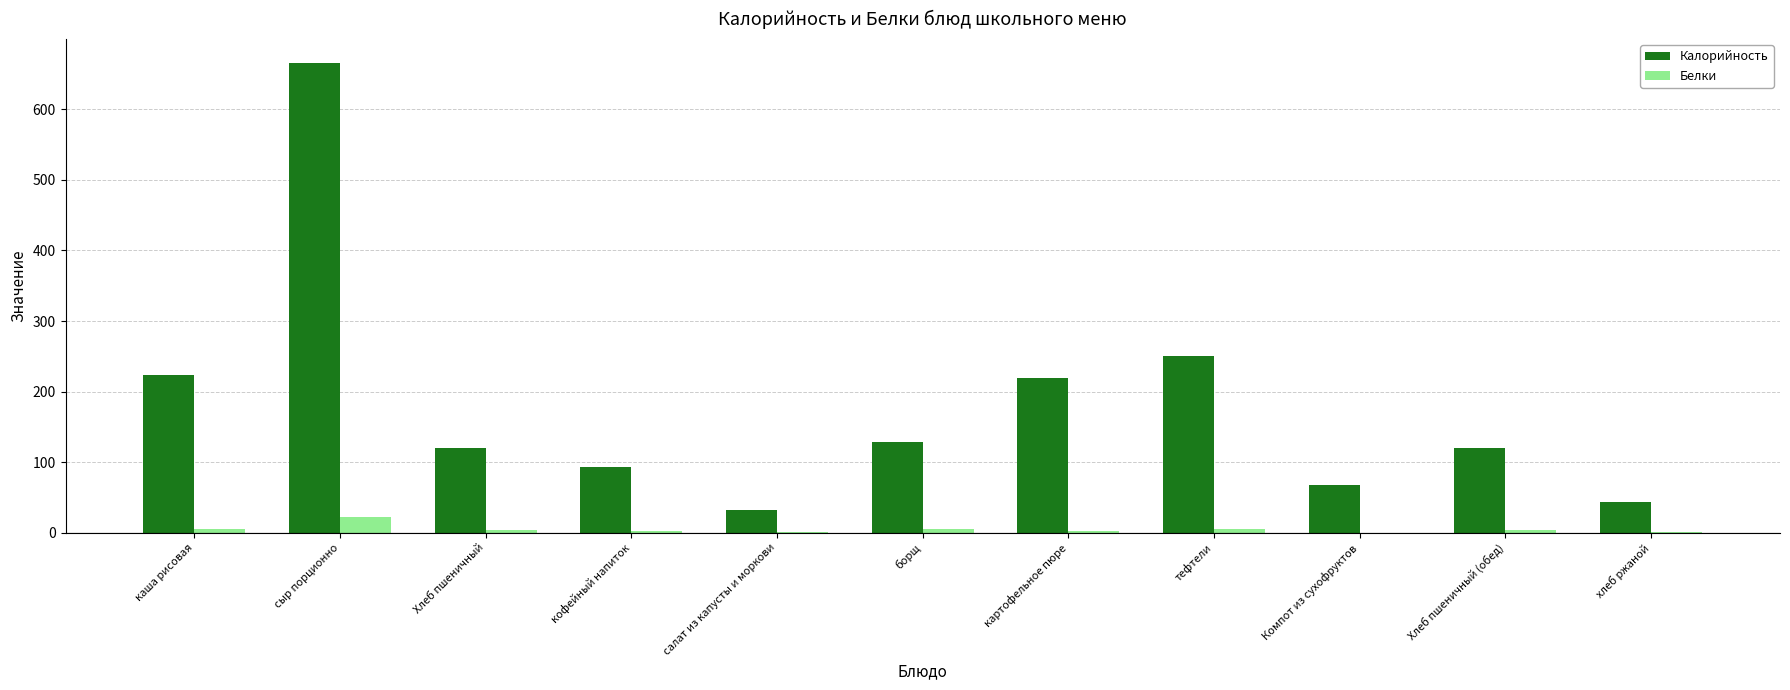

Between кофейный напиток and картофельное пюре, which series saw the biggest shift?

Калорийность